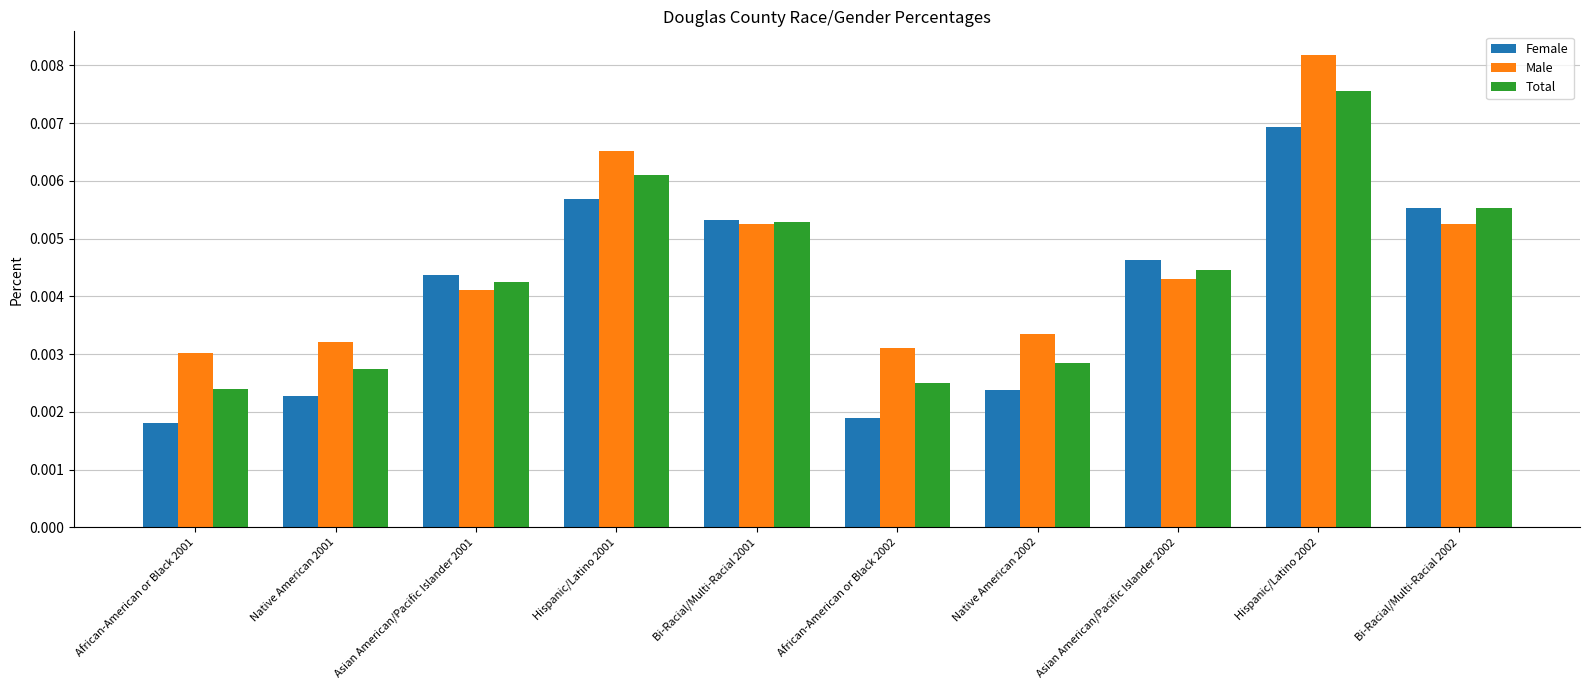

List the series in order of their peak value, lowest first.

Female, Total, Male